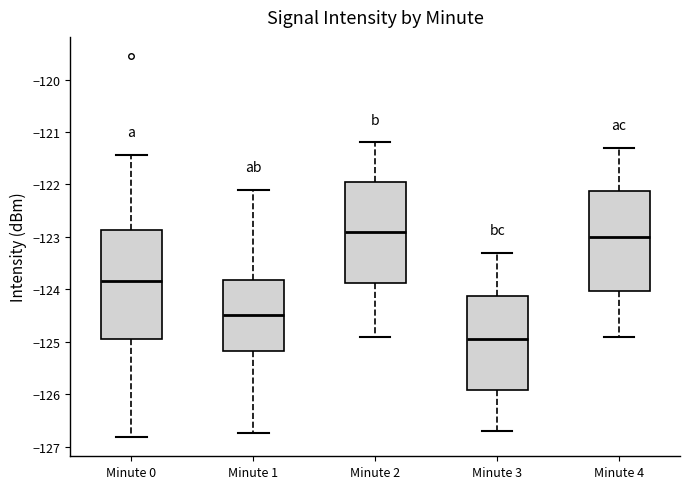

Reading left to right, transcribe this box plot: for each box, give where its median line is, the range the box spans, and where its two whiskers end, as read against the y-axis. The values are not printed on the chart, so give them approximately, as read against the axis.

Minute 0: median -123.8, box -124.9 to -122.9, whiskers -126.8 to -121.4
Minute 1: median -124.5, box -125.2 to -123.8, whiskers -126.7 to -122.1
Minute 2: median -122.9, box -123.9 to -121.9, whiskers -124.9 to -121.2
Minute 3: median -124.9, box -125.9 to -124.1, whiskers -126.7 to -123.3
Minute 4: median -123.0, box -124.0 to -122.1, whiskers -124.9 to -121.3